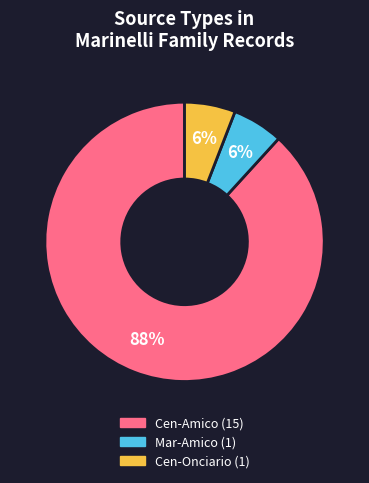

To the nearest percent, what is the average slice percentage?

33%